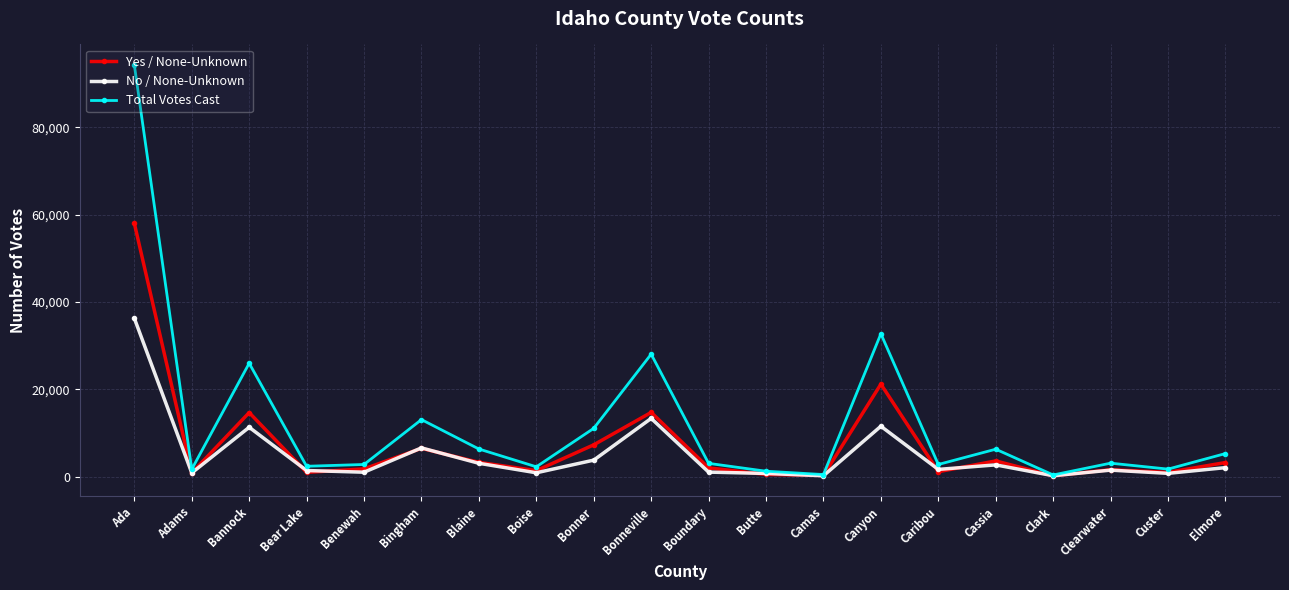

Which series changed the most between Bingham and Butte?

Total Votes Cast